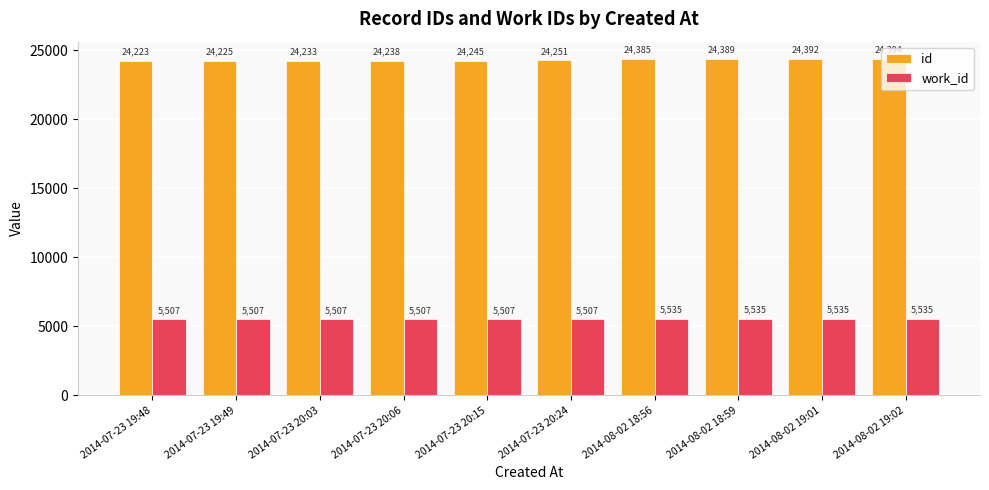

What are all the series names shown in the legend?

id, work_id